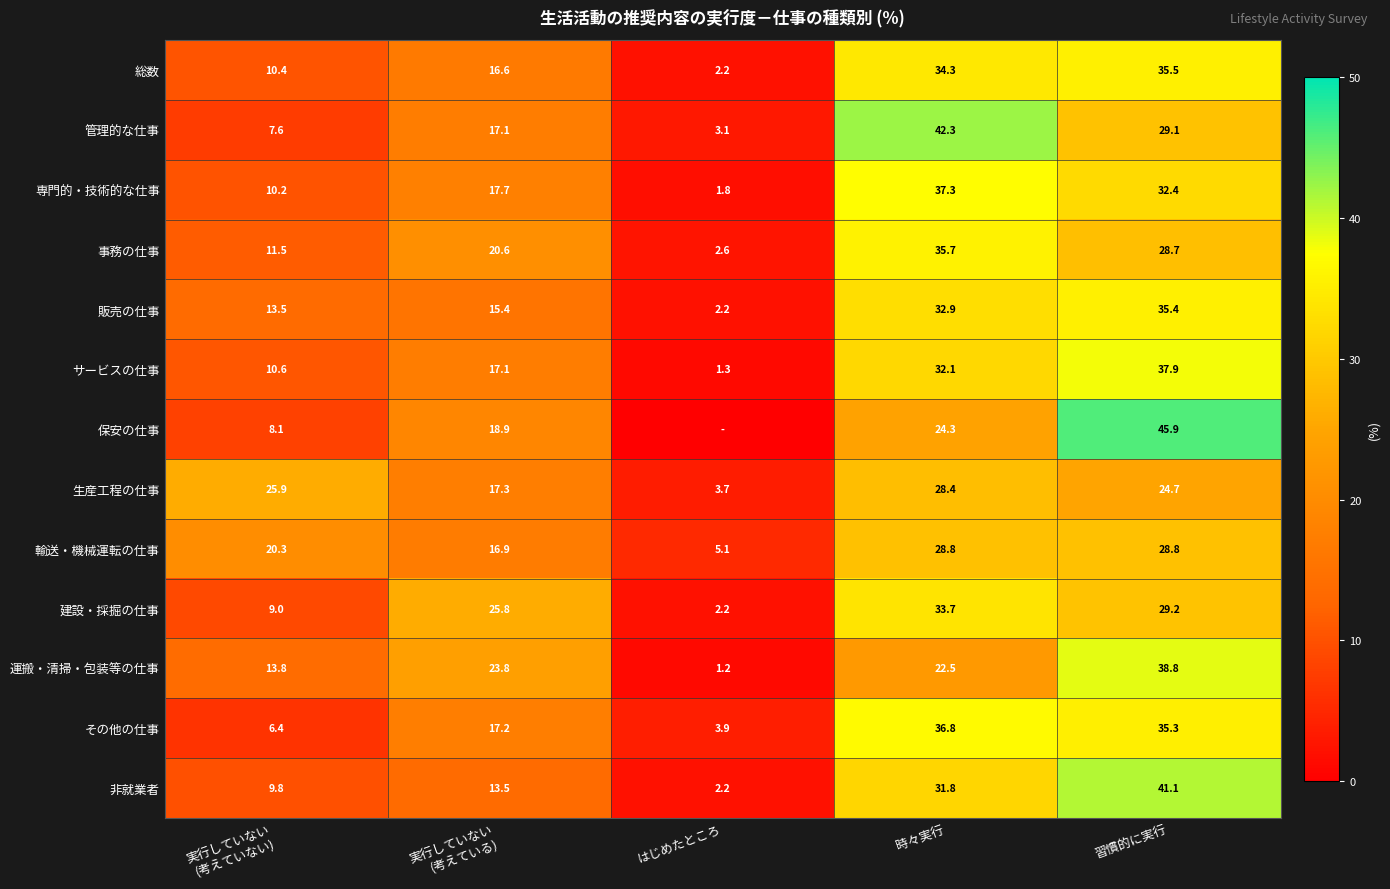

Read the 建設・採掘の仕事 value at 時々実行.

33.7